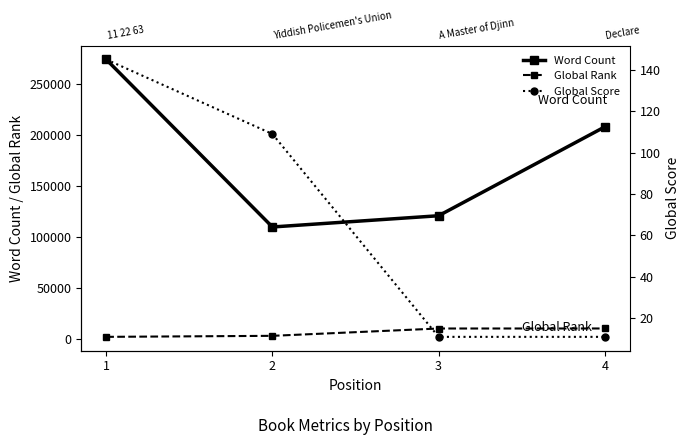

Which series has the largest range (max minus min)?

Word Count